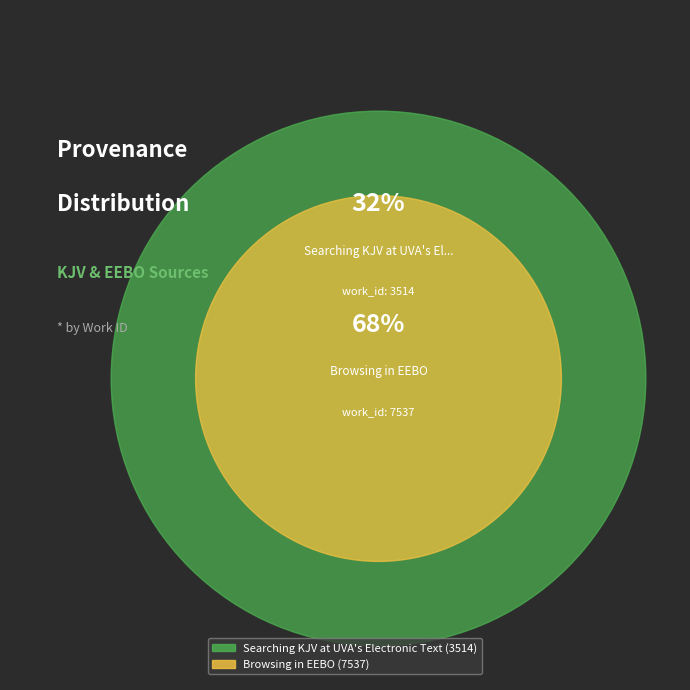

What percentage is the Searching KJV at UVA's Electronic Text slice, to the nearest percent?

32%